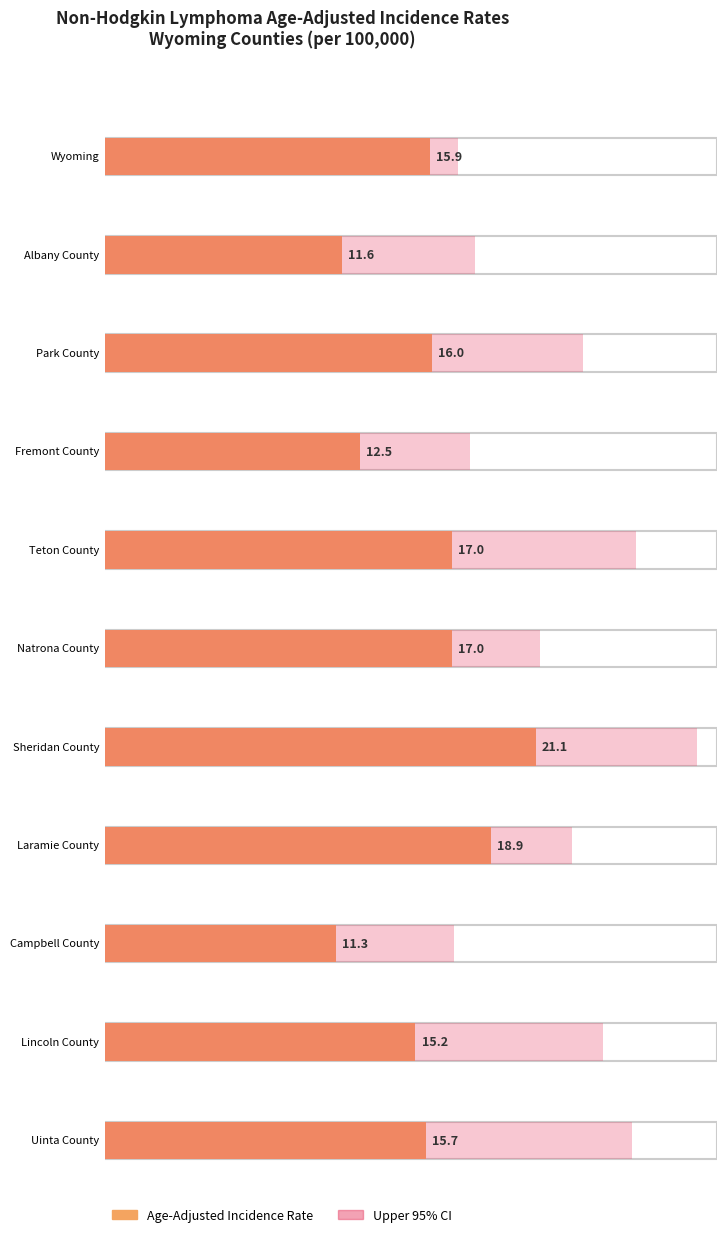

Reading left to right, transcribe all the data shown in this chart.

15.9	11.6	16.0	12.5	17.0	17.0	21.1	18.9	11.3	15.2	15.7